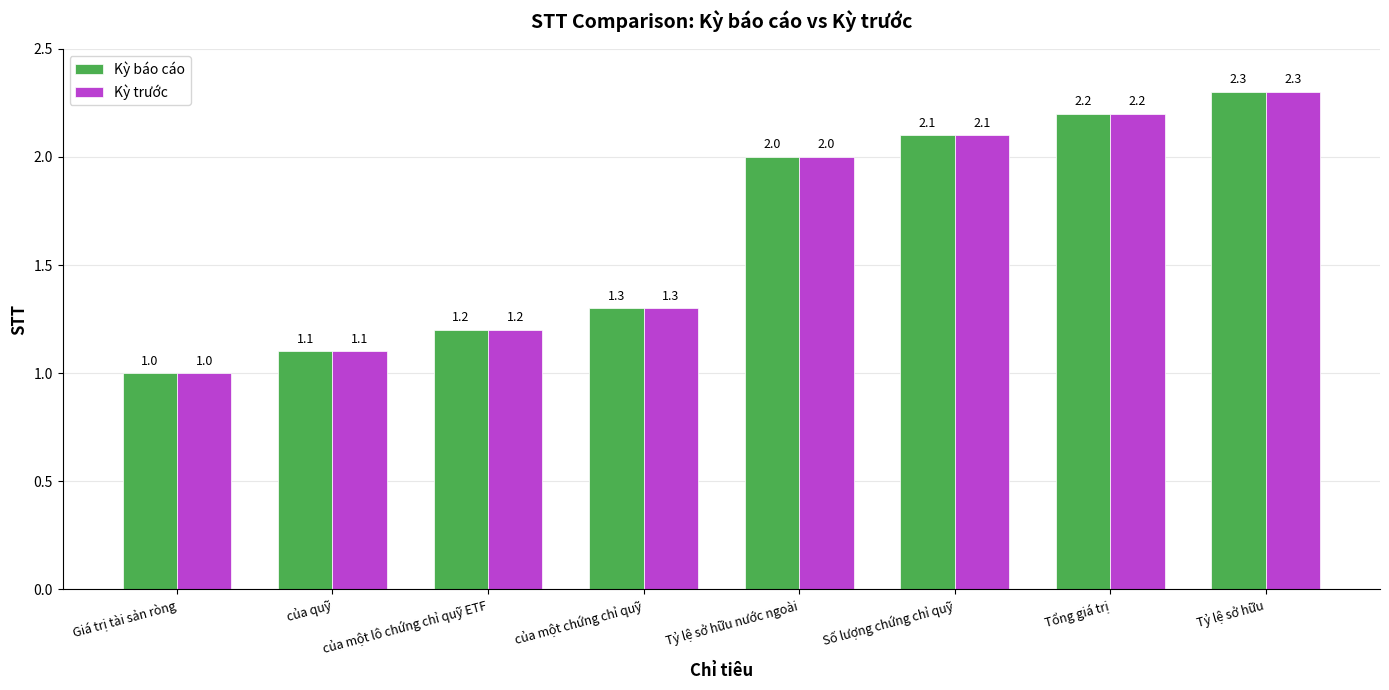

The Kỳ báo cáo series shows 2.0 at Tỷ lệ sở hữu nước ngoài. True or false?

True